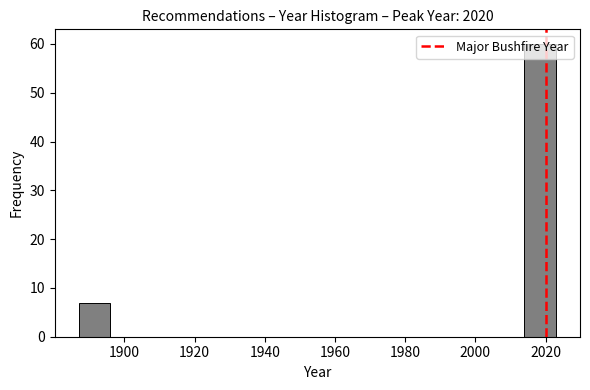

What is the height of the bar covering 2014 to 2024 on the x-axis? Neither the bar edges nor the heights are printed on the chart, so give them approximately, as read against the axes.

60